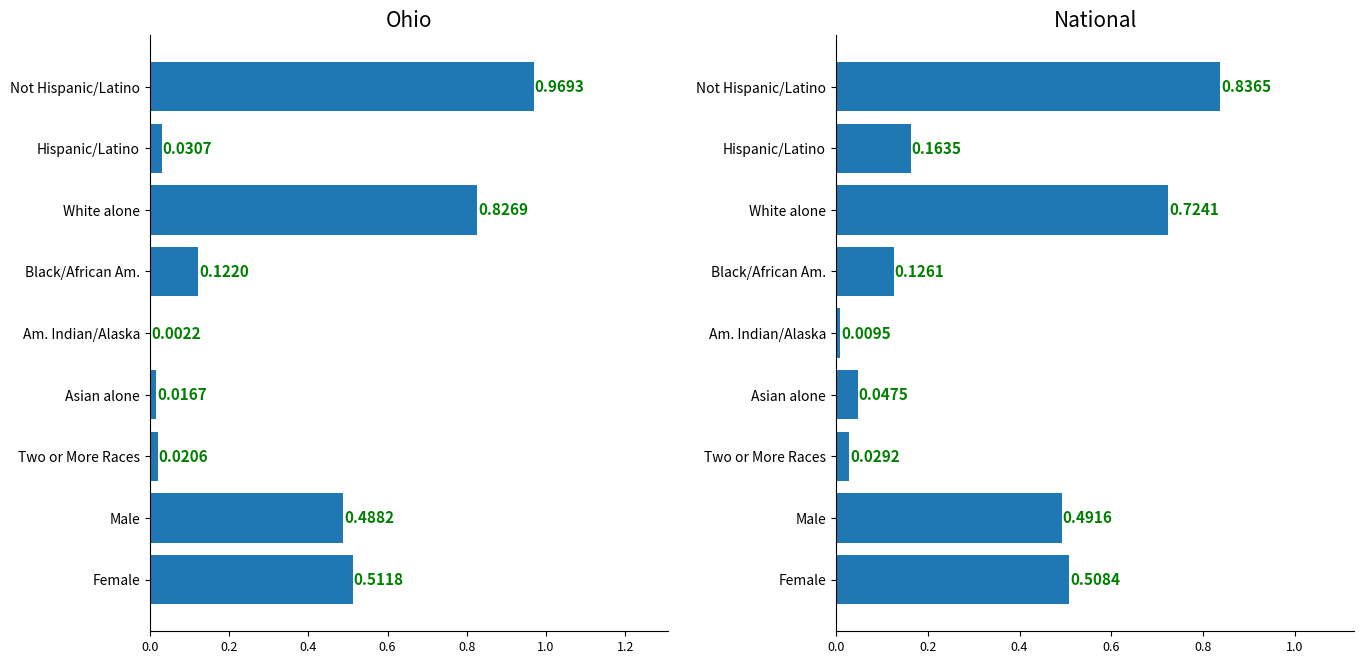

The National series shows 0.1 at Asian alone. True or false?

False